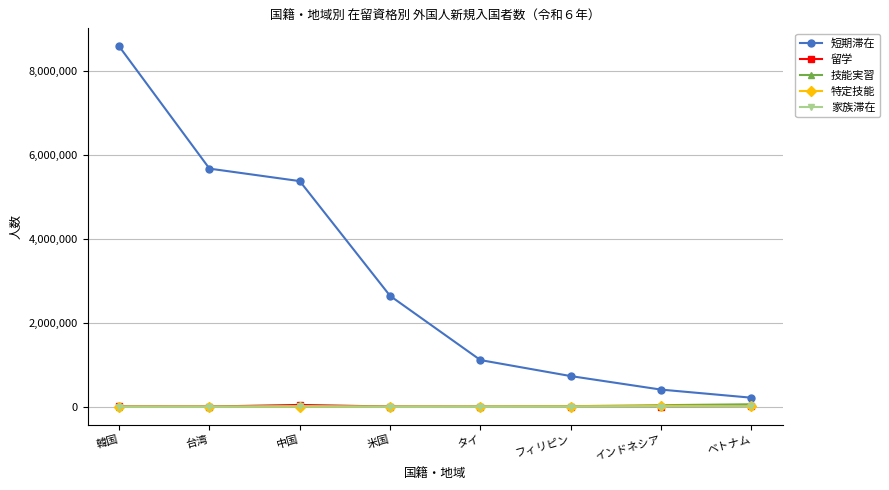

List the labels in order of 短期滞在 value, smallest first.

ベトナム, インドネシア, フィリピン, タイ, 米国, 中国, 台湾, 韓国